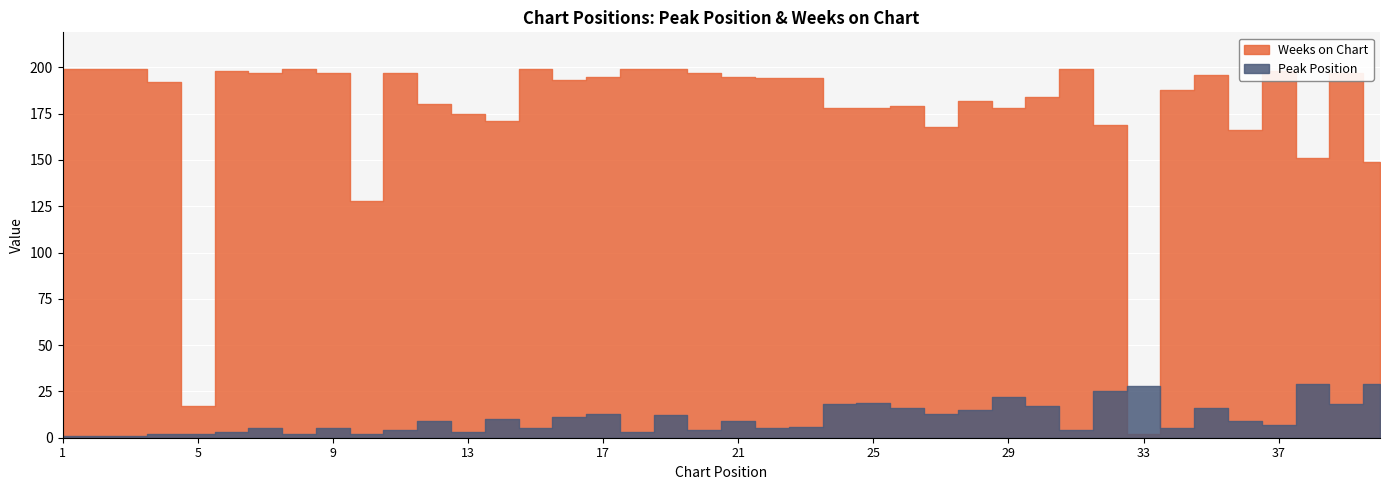

Which series has the widest spread of values?

Weeks on Chart